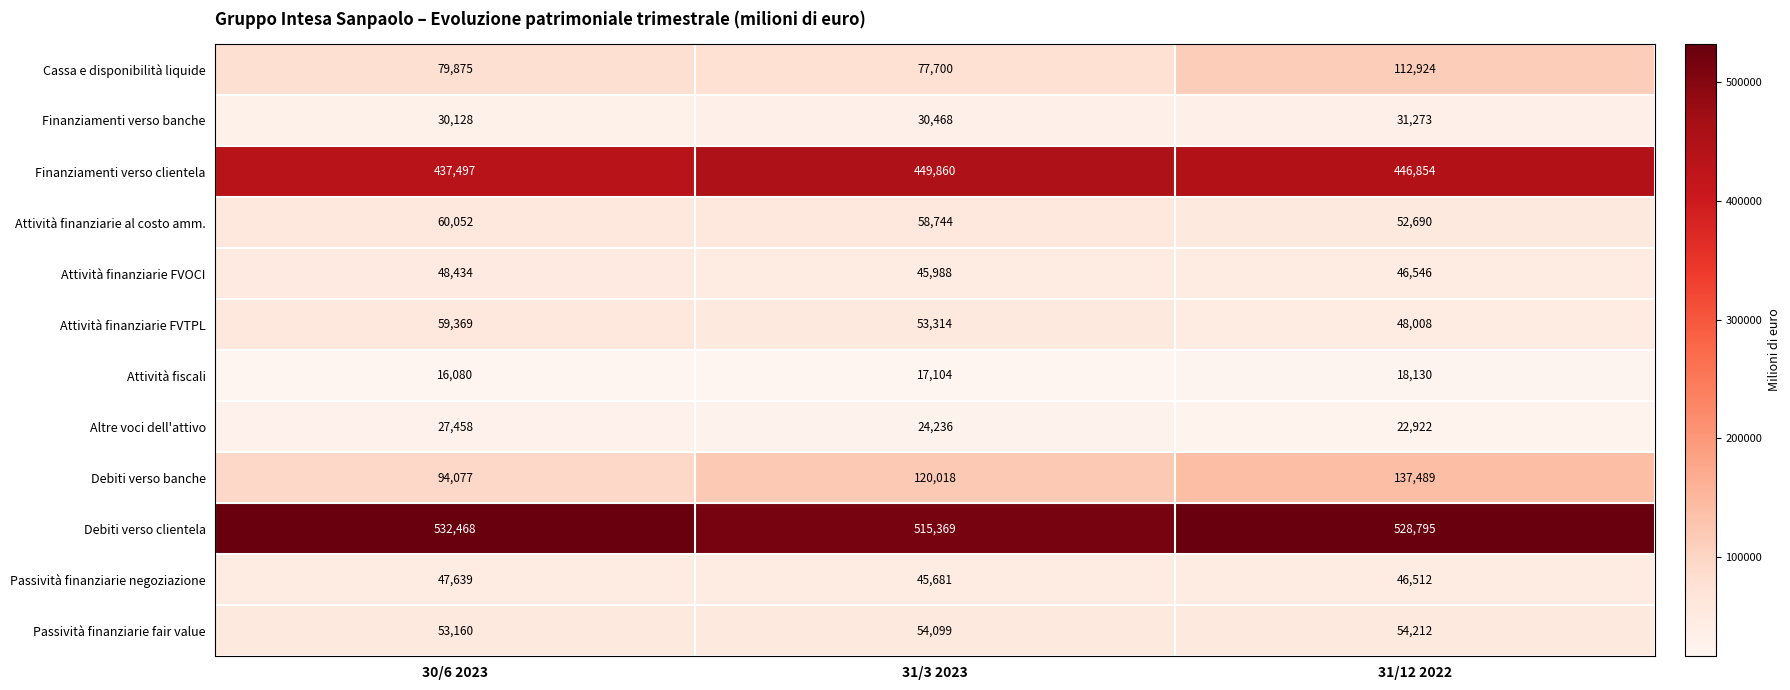

At which category is the sum across all series the highest?

31/12 2022